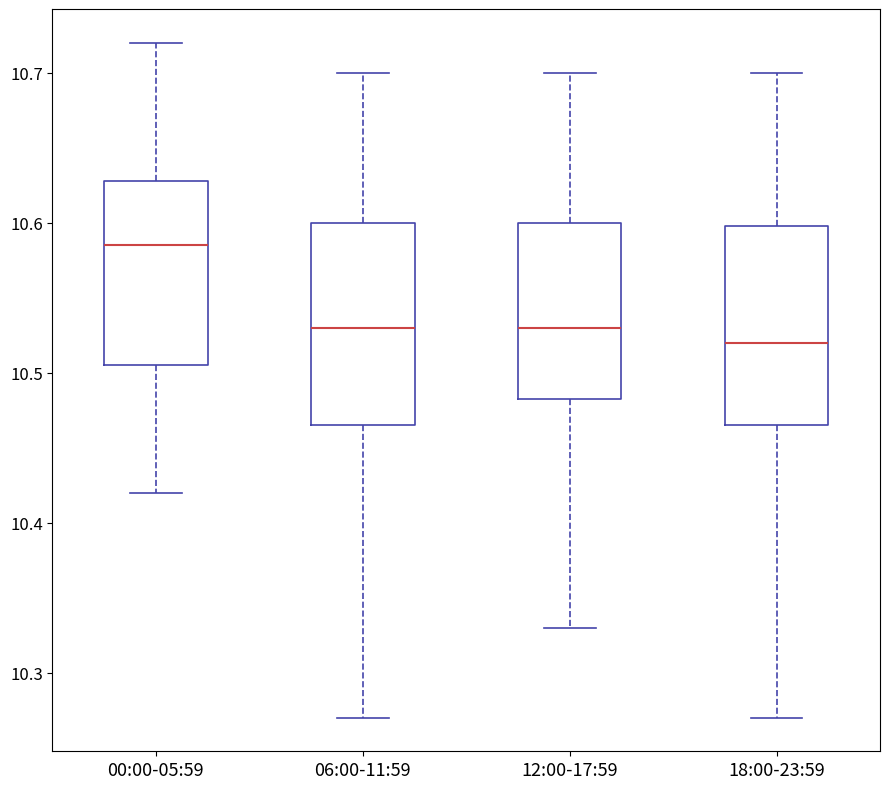

Where does the median line of the box for 12:00-17:59 sit on the y-axis? The values are not printed on the chart, so give them approximately, as read against the axis.

10.53